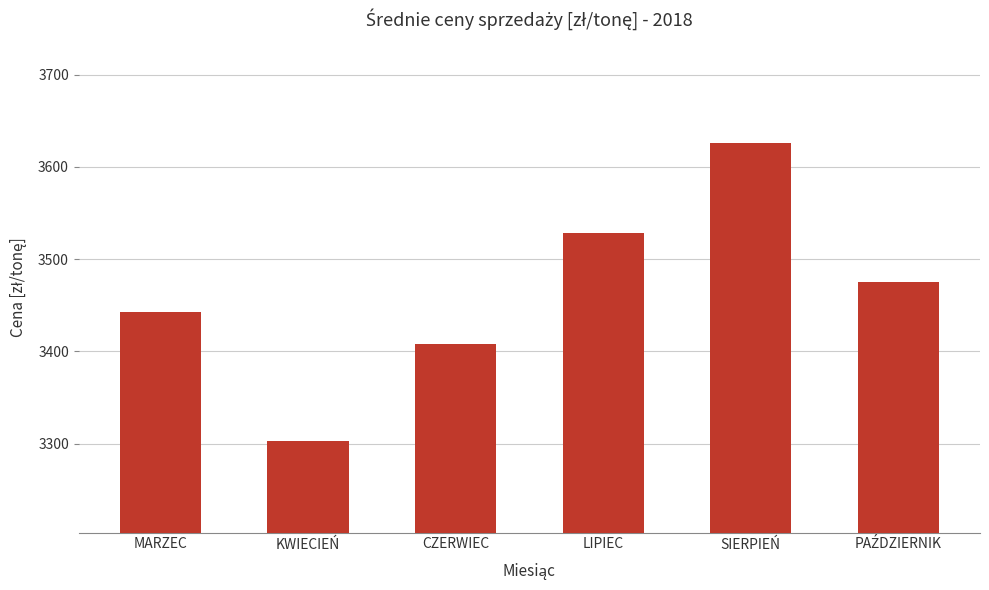

What is the difference between the maximum and minimum values?

323.2